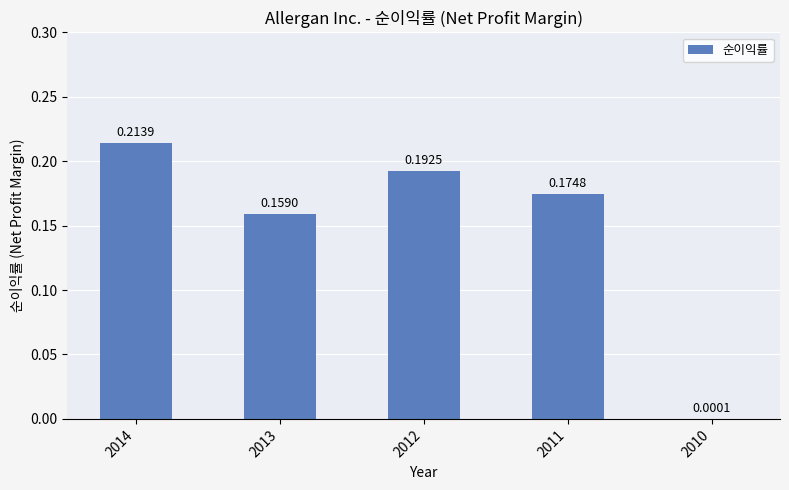

What is the sum of all values?

0.7